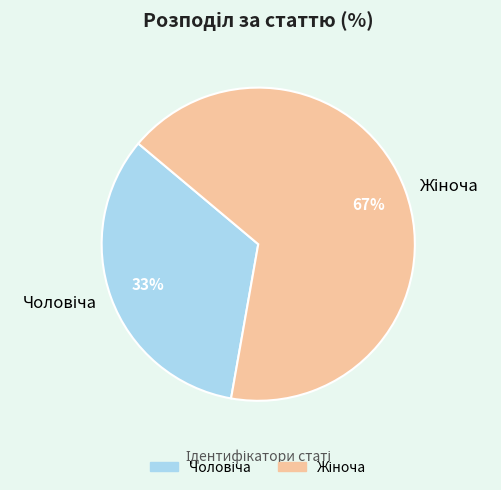

Is there any slice that represents more than half of the pie?

Yes